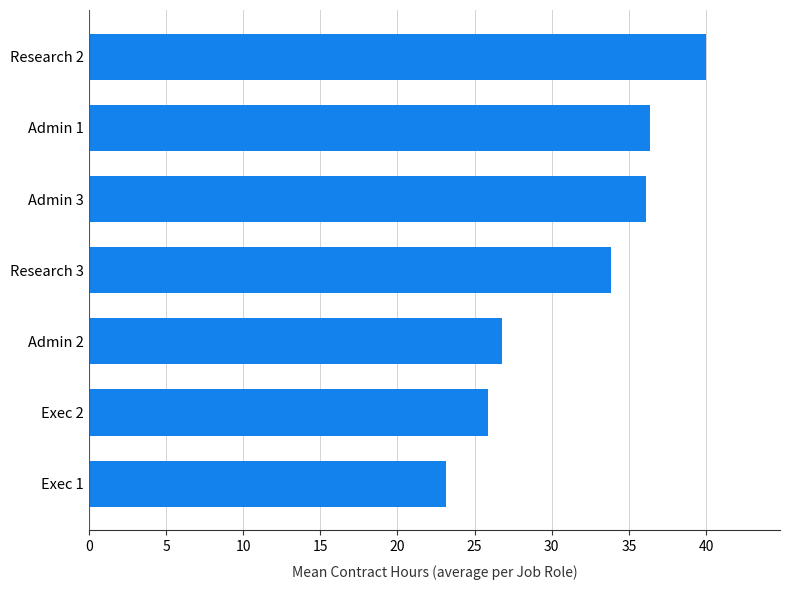

Is it true that the value at Admin 3 is 36.1?

True